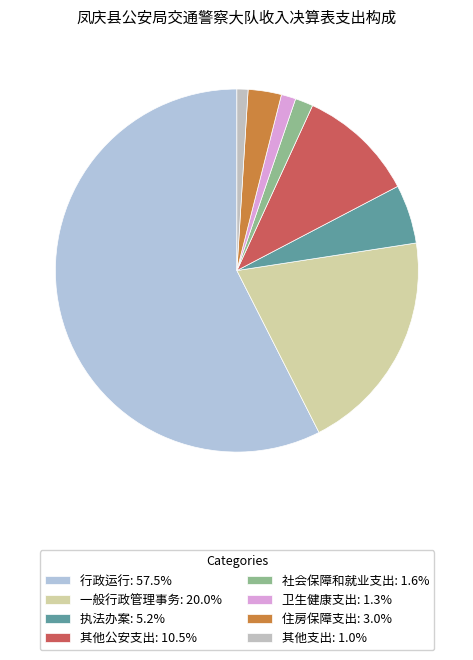

How many segments does this pie chart have?

8